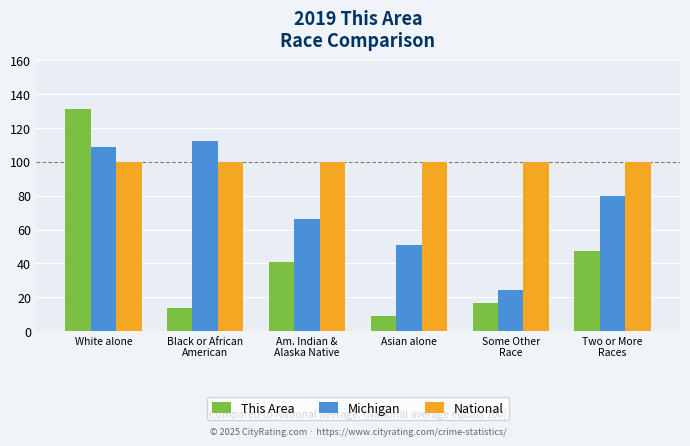

List the series in order of their peak value, highest first.

This Area, Michigan, National